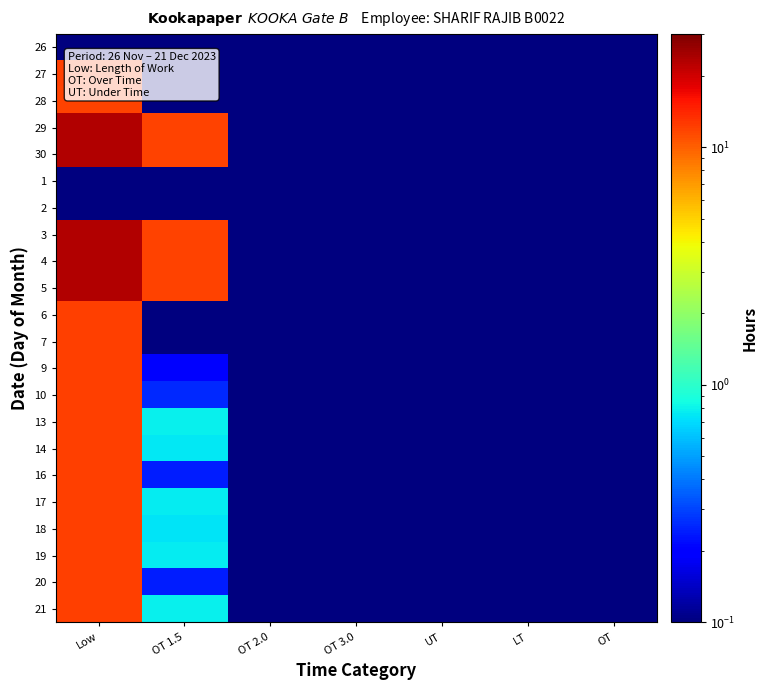

Reading left to right, what are all the values shown in this chart?

26: Low=0.0	OT 1.5=0.0	OT 2.0=0.0	OT 3.0=0.0	UT=0.0	LT=0.0	OT=0.0
27: Low=12.2	OT 1.5=0.0	OT 2.0=0.0	OT 3.0=0.0	UT=0.0	LT=0.0	OT=0.0
28: Low=11.9	OT 1.5=0.0	OT 2.0=0.0	OT 3.0=0.0	UT=0.0	LT=0.0	OT=0.0
29: Low=23.2	OT 1.5=11.8	OT 2.0=0.0	OT 3.0=0.0	UT=0.0	LT=0.0	OT=0.0
30: Low=23.2	OT 1.5=11.8	OT 2.0=0.0	OT 3.0=0.0	UT=0.0	LT=0.0	OT=0.0
1: Low=0.0	OT 1.5=0.0	OT 2.0=0.0	OT 3.0=0.0	UT=0.0	LT=0.0	OT=0.0
2: Low=0.0	OT 1.5=0.0	OT 2.0=0.0	OT 3.0=0.0	UT=0.0	LT=0.0	OT=0.0
3: Low=23.1	OT 1.5=11.9	OT 2.0=0.0	OT 3.0=0.0	UT=0.0	LT=0.0	OT=0.0
4: Low=23.1	OT 1.5=11.9	OT 2.0=0.0	OT 3.0=0.0	UT=0.0	LT=0.0	OT=0.0
5: Low=23.1	OT 1.5=11.9	OT 2.0=0.0	OT 3.0=0.0	UT=0.0	LT=0.0	OT=0.0
6: Low=12.1	OT 1.5=0.0	OT 2.0=0.0	OT 3.0=0.0	UT=0.0	LT=0.0	OT=0.0
7: Low=12.2	OT 1.5=0.0	OT 2.0=0.0	OT 3.0=0.0	UT=0.0	LT=0.0	OT=0.0
9: Low=12.1	OT 1.5=0.2	OT 2.0=0.0	OT 3.0=0.0	UT=0.0	LT=0.0	OT=0.0
10: Low=12.2	OT 1.5=0.3	OT 2.0=0.0	OT 3.0=0.0	UT=0.0	LT=0.0	OT=0.0
13: Low=12.1	OT 1.5=0.8	OT 2.0=0.0	OT 3.0=0.0	UT=0.0	LT=0.0	OT=0.0
14: Low=12.1	OT 1.5=0.8	OT 2.0=0.0	OT 3.0=0.0	UT=0.0	LT=0.0	OT=0.0
16: Low=12.1	OT 1.5=0.2	OT 2.0=0.0	OT 3.0=0.0	UT=0.0	LT=0.0	OT=0.0
17: Low=12.1	OT 1.5=0.8	OT 2.0=0.0	OT 3.0=0.0	UT=0.0	LT=0.0	OT=0.0
18: Low=12.1	OT 1.5=0.7	OT 2.0=0.0	OT 3.0=0.0	UT=0.0	LT=0.0	OT=0.0
19: Low=12.2	OT 1.5=0.8	OT 2.0=0.0	OT 3.0=0.0	UT=0.0	LT=0.0	OT=0.0
20: Low=12.2	OT 1.5=0.2	OT 2.0=0.0	OT 3.0=0.0	UT=0.0	LT=0.0	OT=0.0
21: Low=12.2	OT 1.5=0.8	OT 2.0=0.0	OT 3.0=0.0	UT=0.0	LT=0.0	OT=0.0